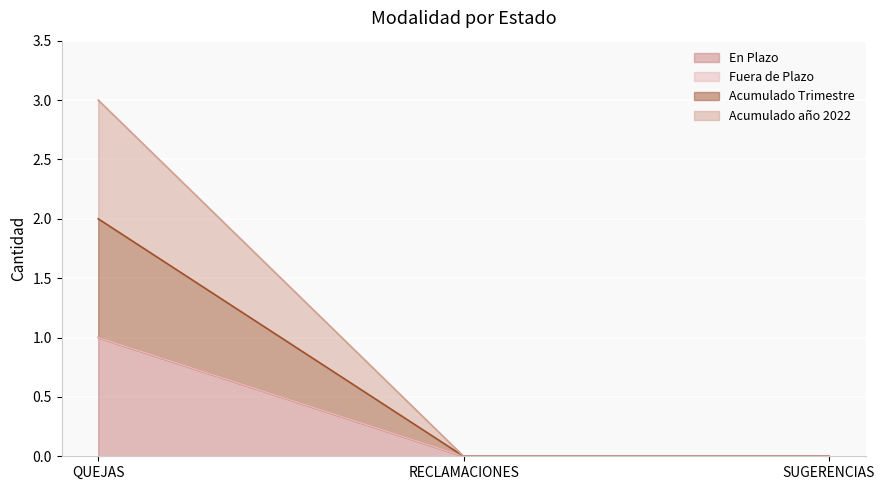

The value of Acumulado Trimestre at QUEJAS is 1. True or false?

True